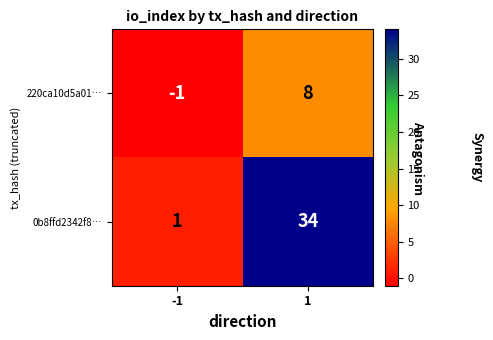

What is the greatest value displayed?

34